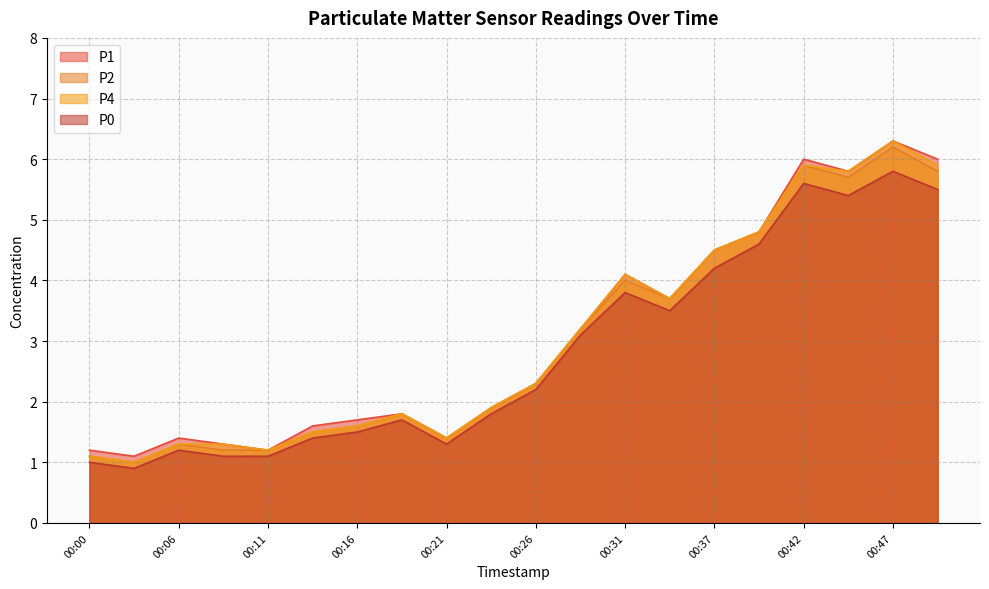

Does the chart display data point markers on the line(s)?

No